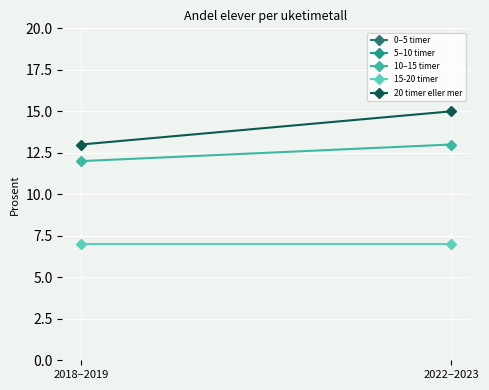

What value does the 10–15 timer series have at 2018–2019?

12